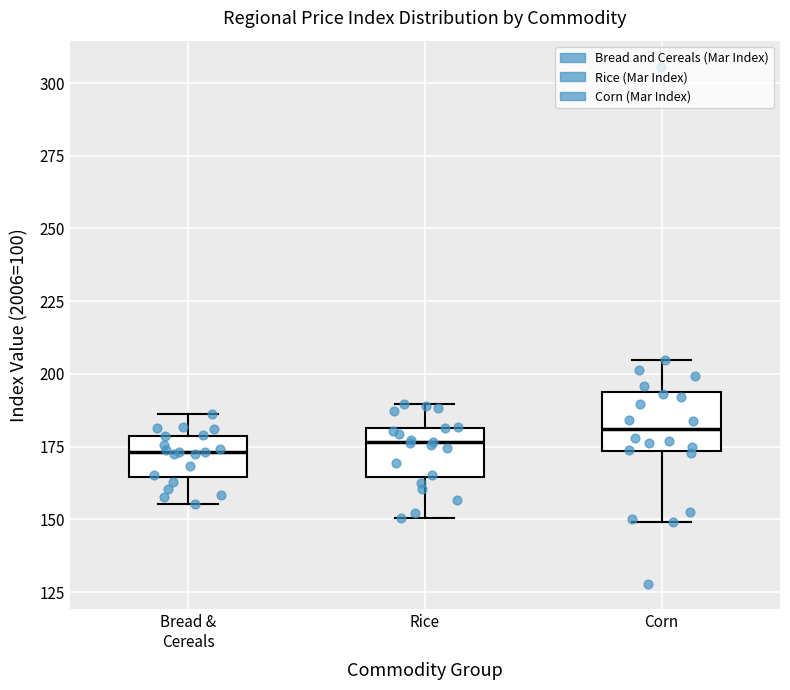

Where is the upper edge of the box for Corn on the y-axis? The values are not printed on the chart, so give them approximately, as read against the axis.

195